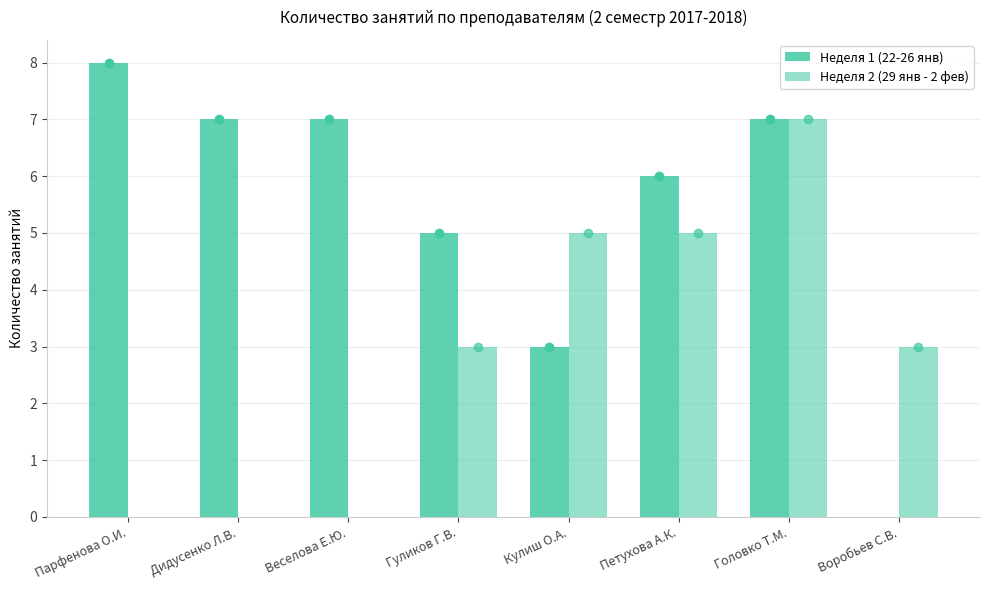

What is the label of the 2nd bar from the left?

Дидусенко Л.В.